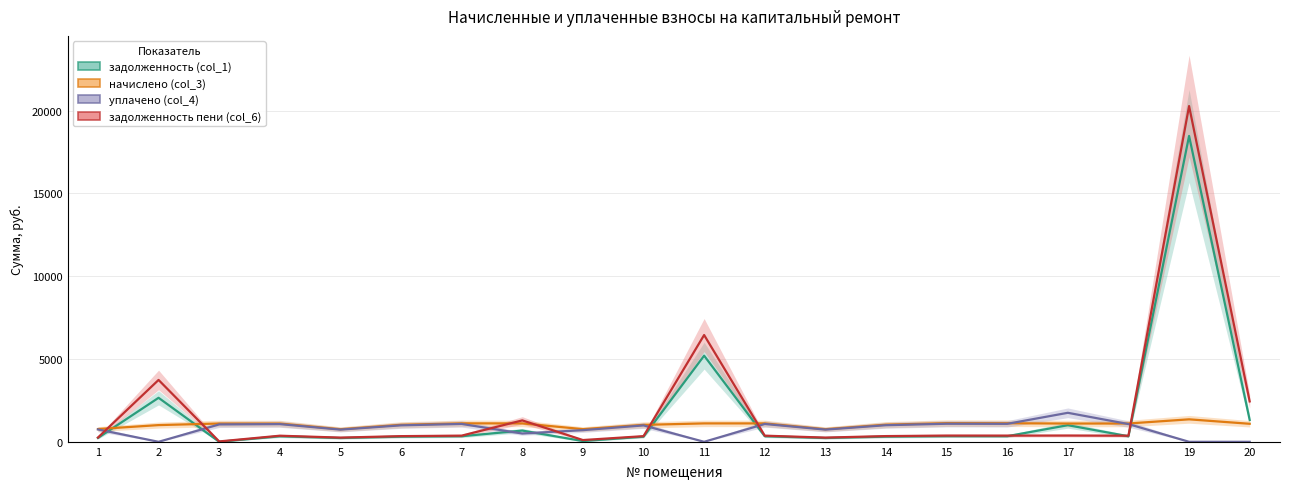

In задолженность пени (col_6), how many points are higher than both neighbors (excluding endpoints)?

7